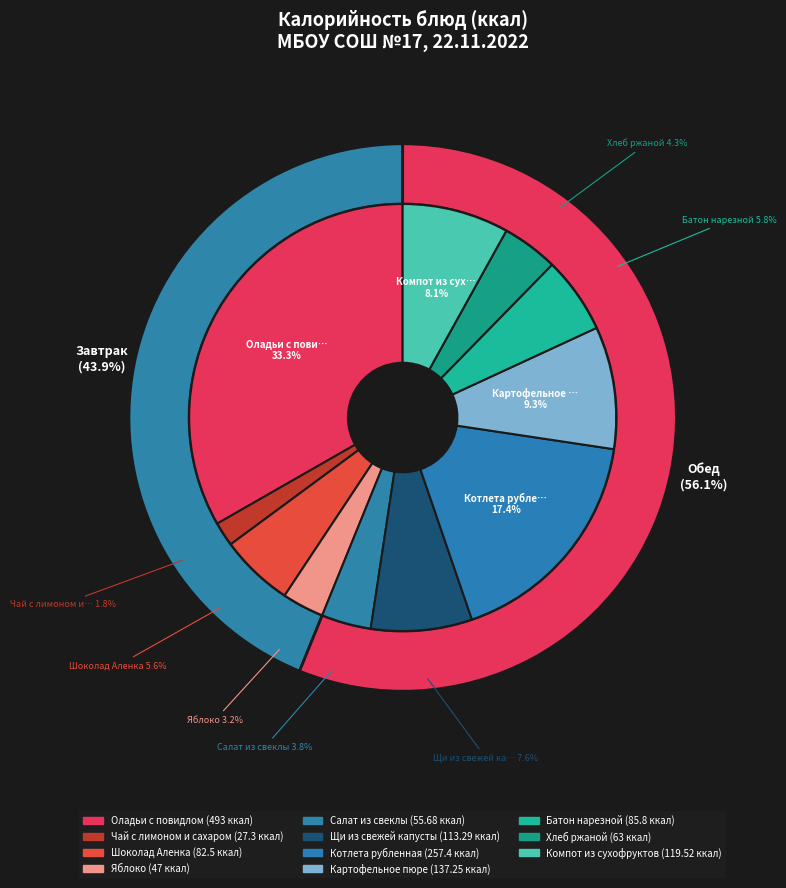

What percentage is the Чай с лимоном и сахаром slice, to the nearest percent?

2%